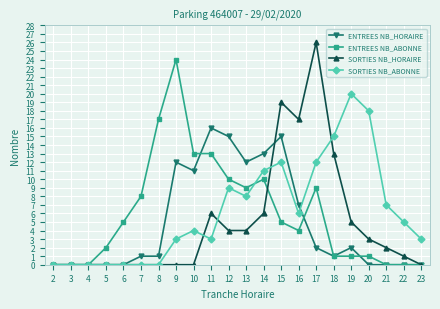

Does the chart display data point markers on the line(s)?

Yes